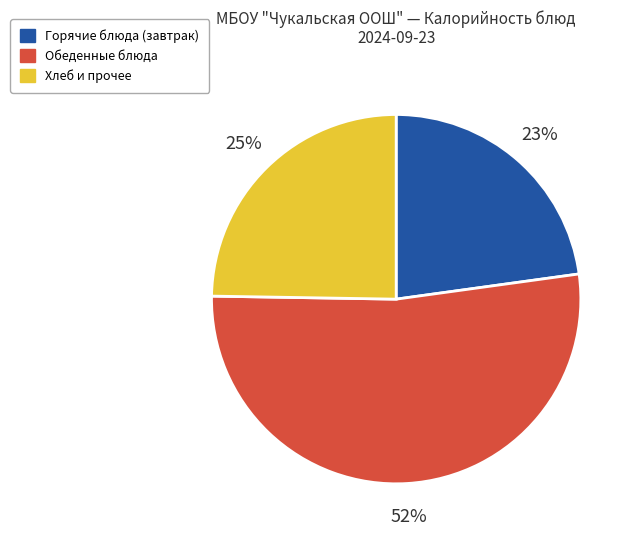

The Горячие блюда (завтрак) slice represents 11% of the pie. True or false?

False